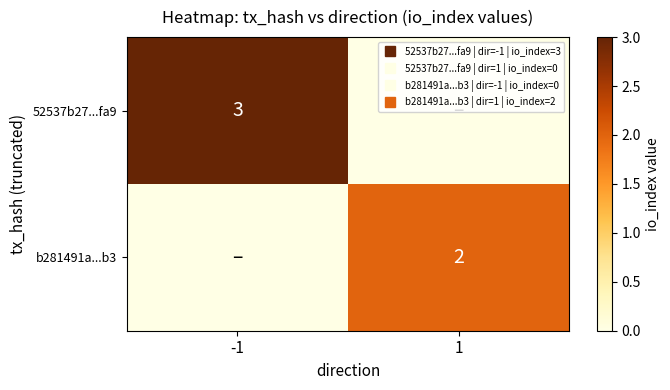

How many b281491a...b3 values are between 0 and 2?

2